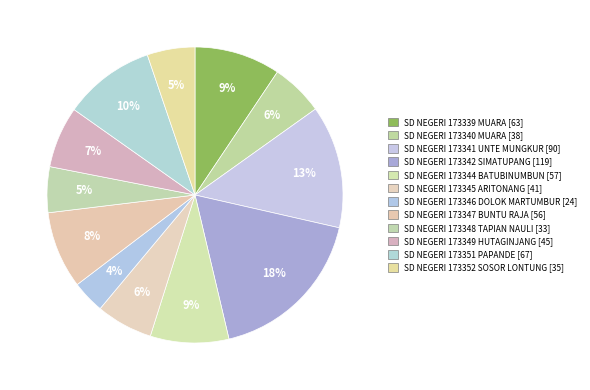

What is the smallest slice in the pie chart?

SD NEGERI 173346 DOLOK MARTUMBUR